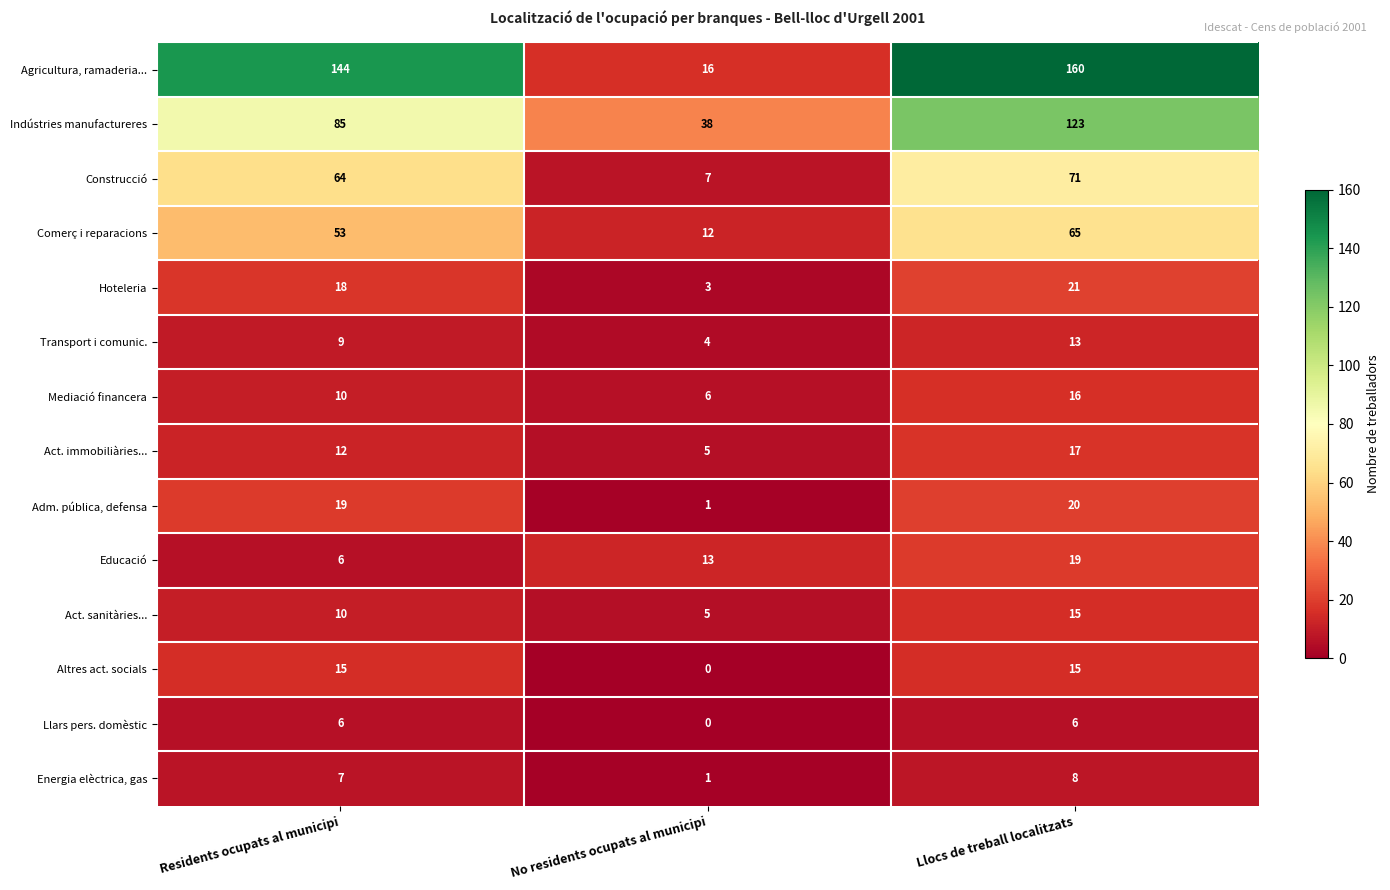

What value does the Altres act. socials series have at Llocs de treball localitzats, to the nearest 5?

15